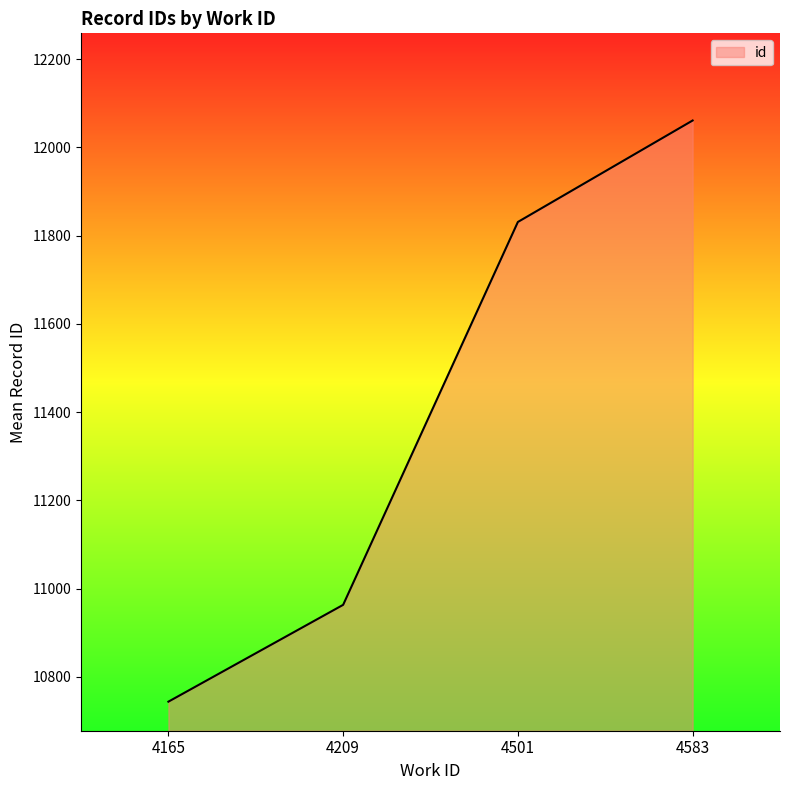

What is the change in value from 4209 to 4583?

+1098.0